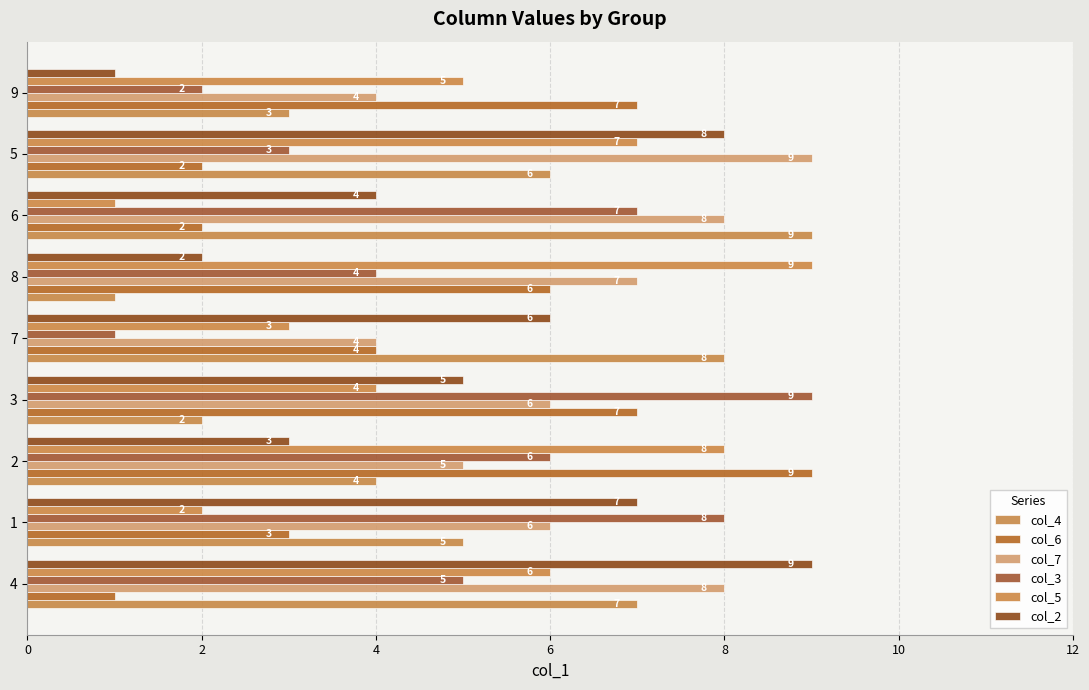

What is the value of the col_3 bar at the 3rd from the left?

6